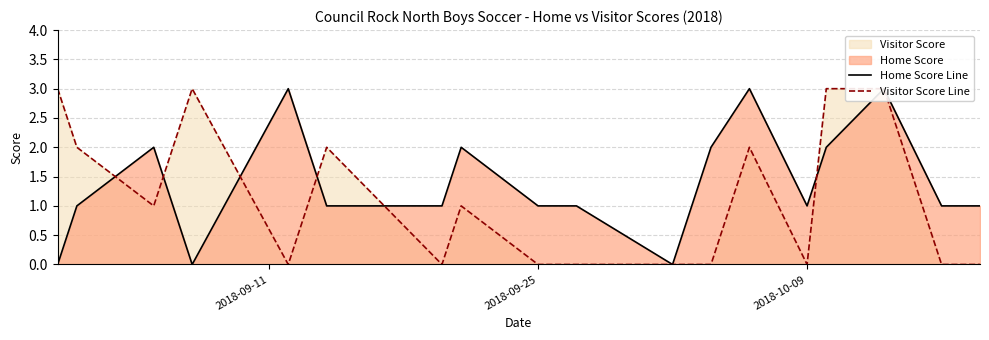

Which series has the largest range (max minus min)?

Home Score Line